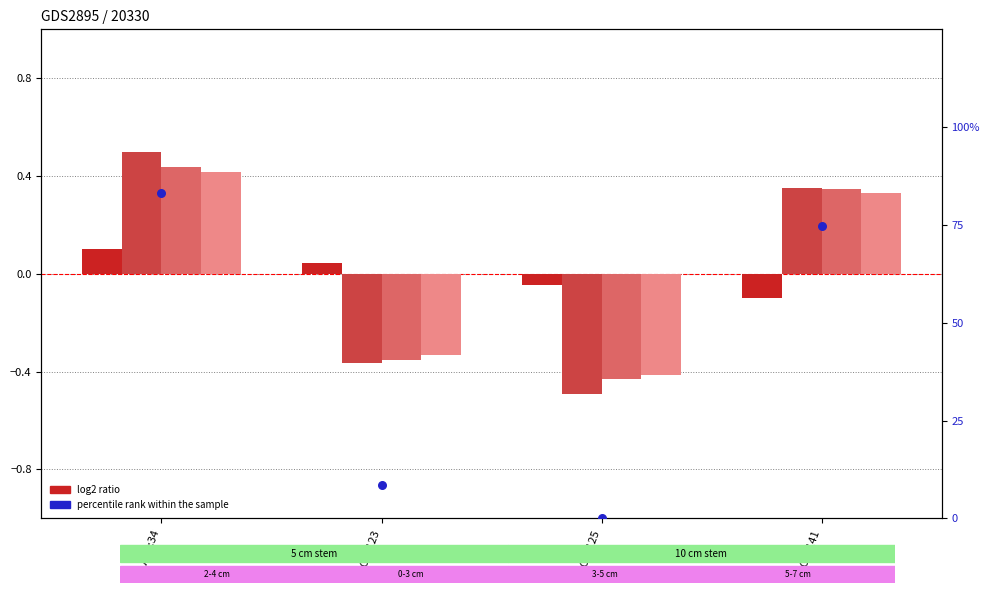

At which category is the sum across all series the highest?

GLAVA:34